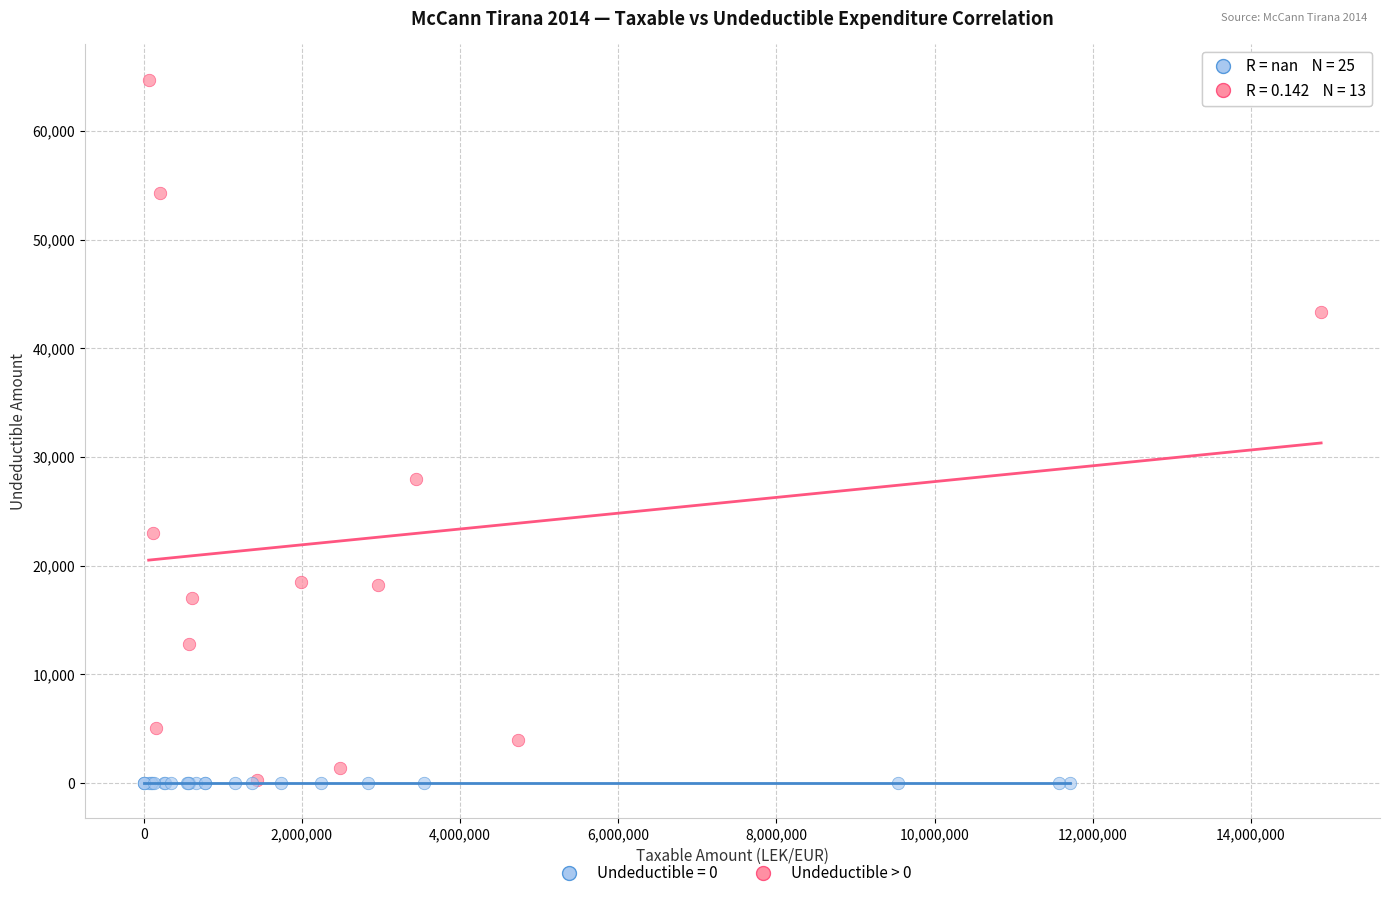

Which series contains the highest Y value?

Undeductible > 0